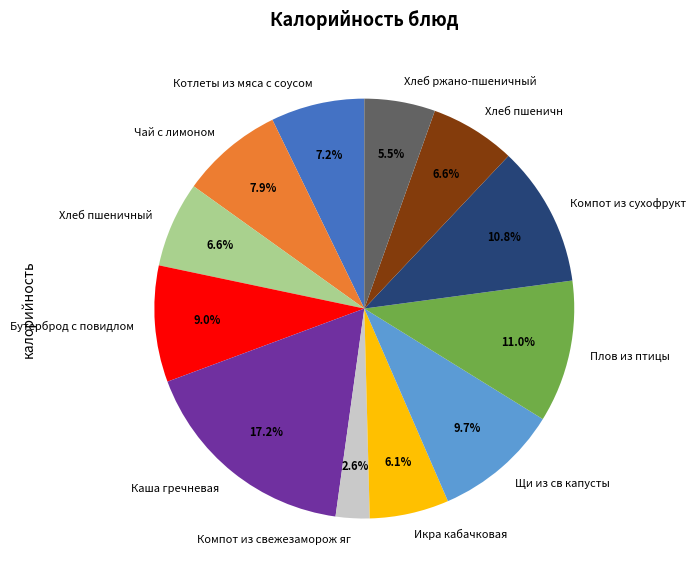

Combined, what portion of the pie is Икра кабачковая and Бутерброд с повидлом?

15.1%